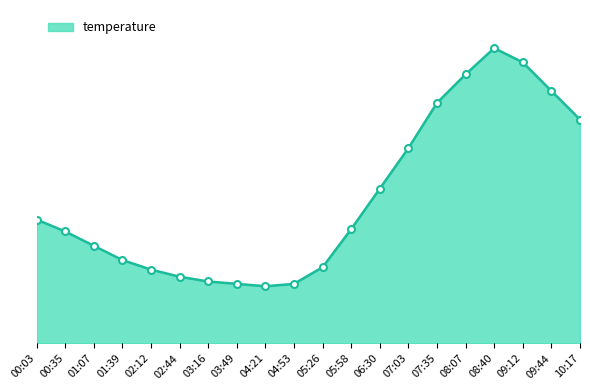

What is the maximum value shown in the chart?

22.4